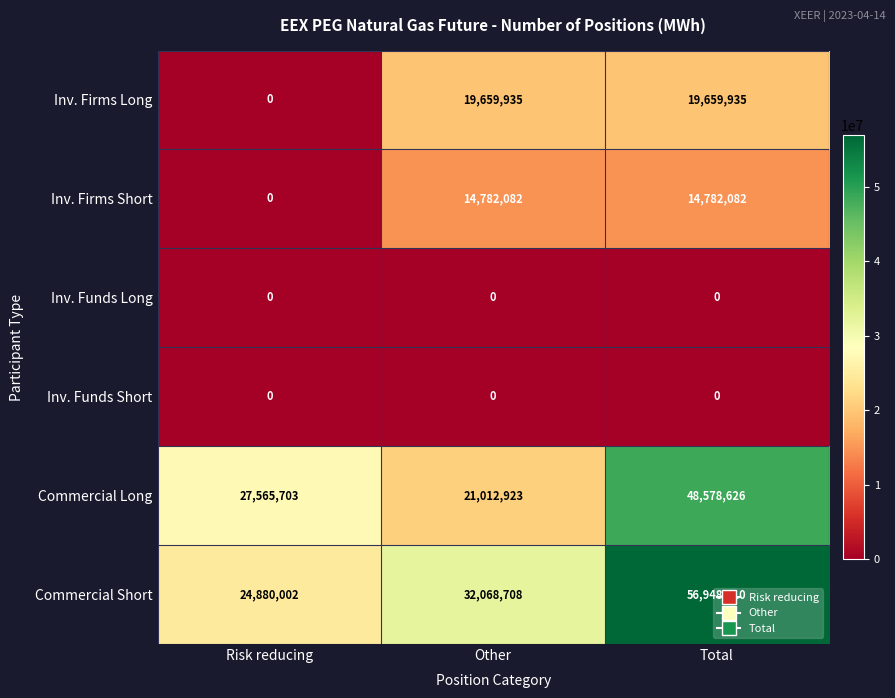

How many Commercial Long values are between 21012923 and 48578626?

3